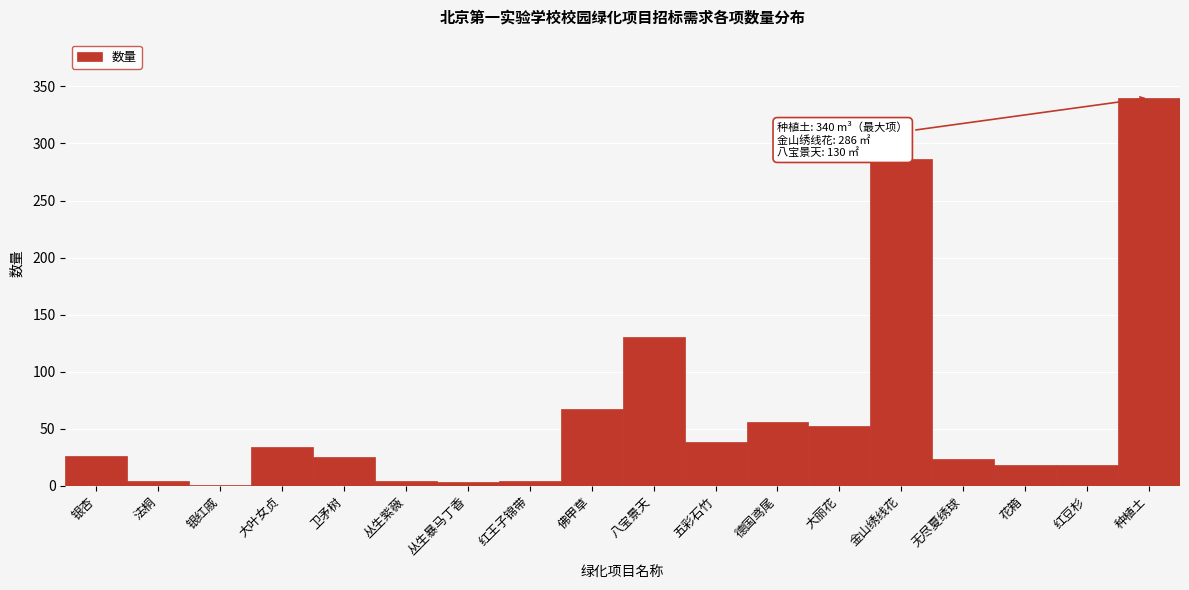

What is the sum of all values?

1130.9